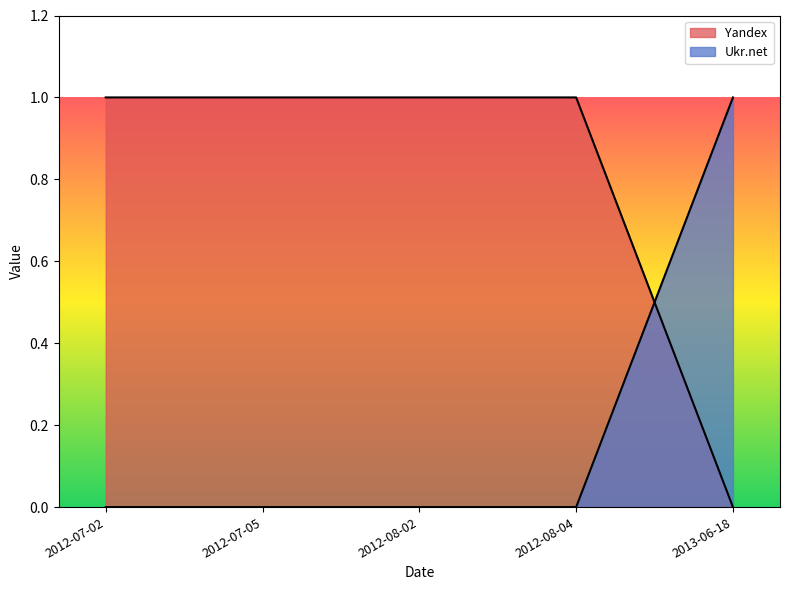

Does the chart display data point markers on the line(s)?

No